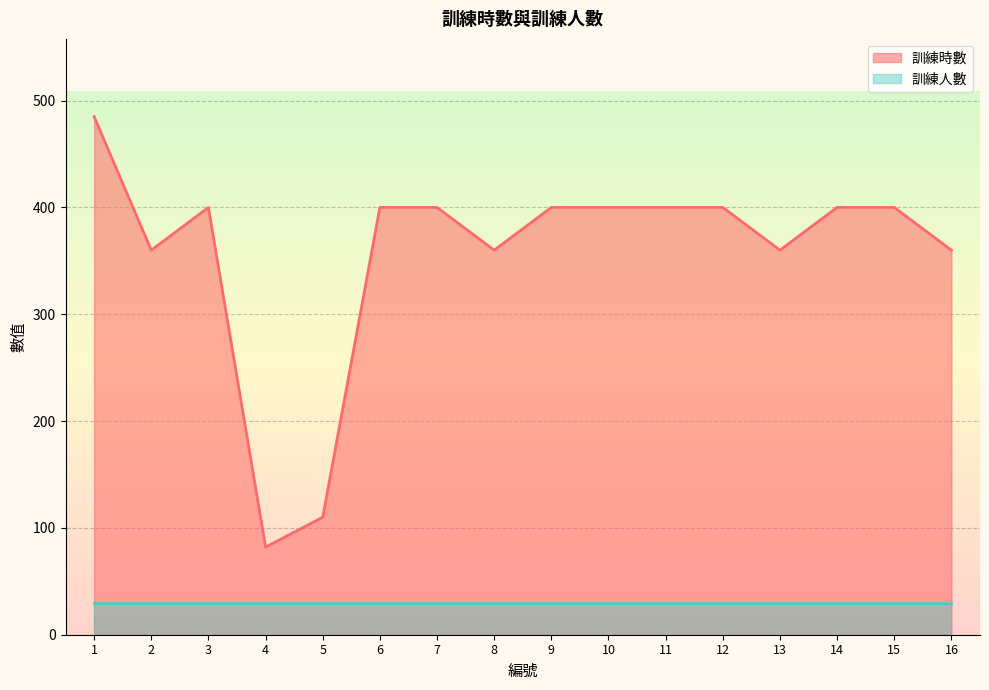

At which label does the data first exceed 400?

1